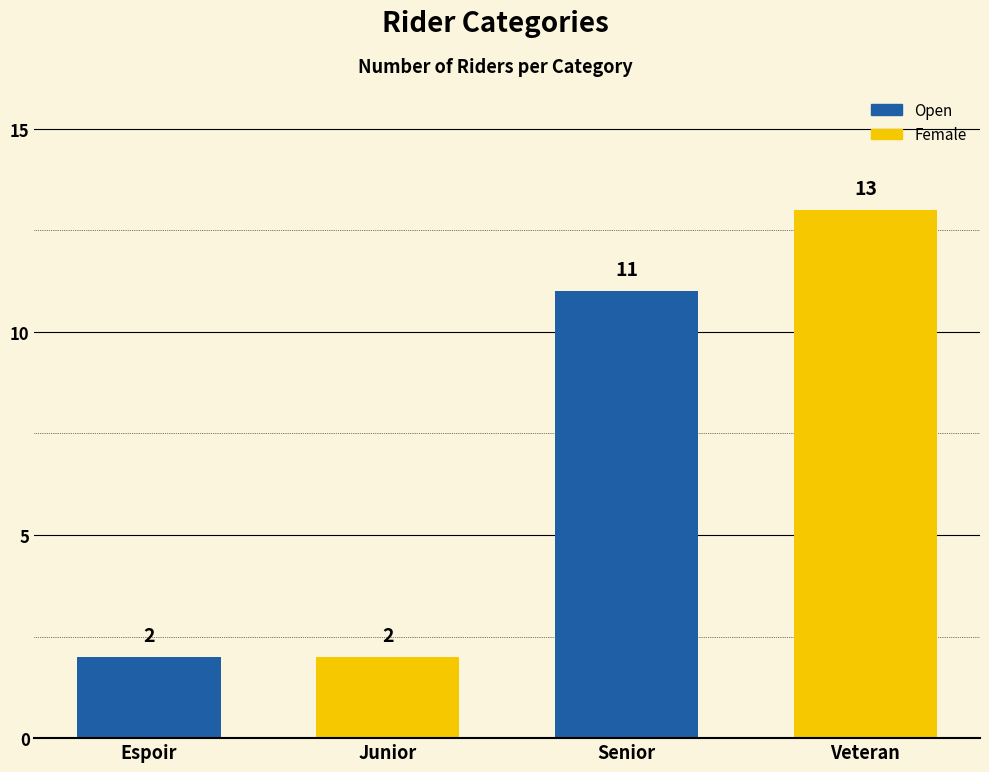

At which category does the chart reach its peak across all series?

Veteran